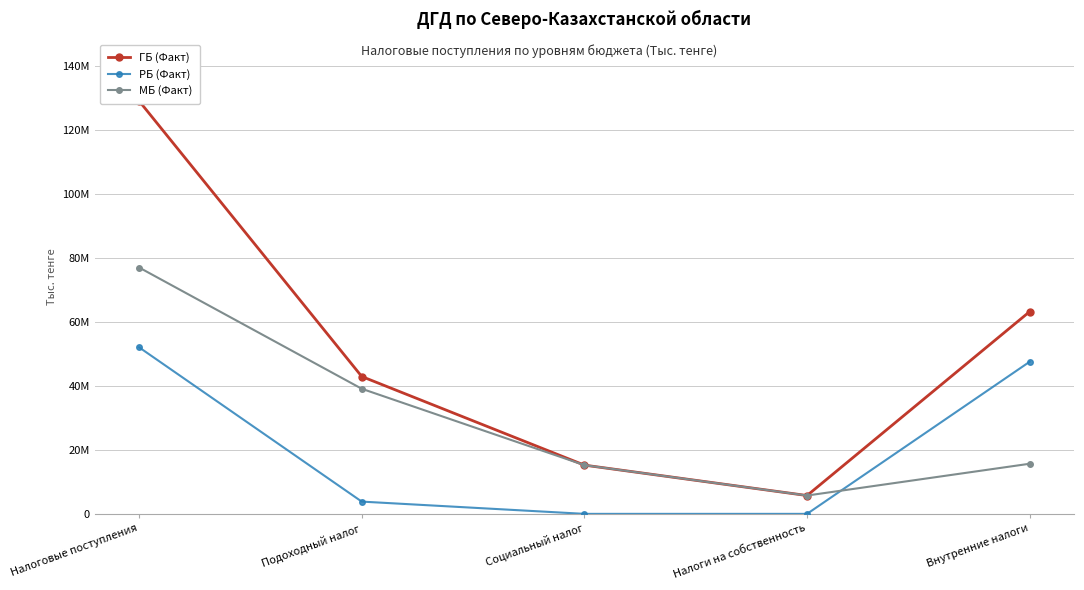

Between Внутренние налоги and Социальный налог, which is larger?

Внутренние налоги